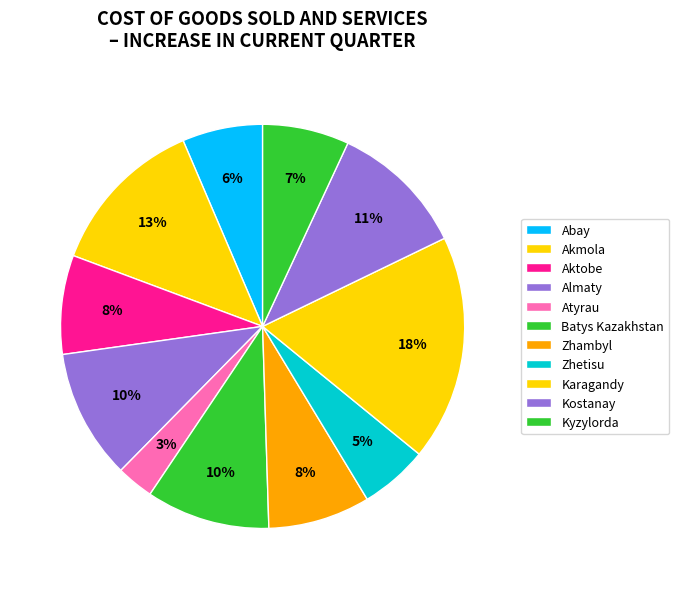

How many slices are in this pie chart?

11